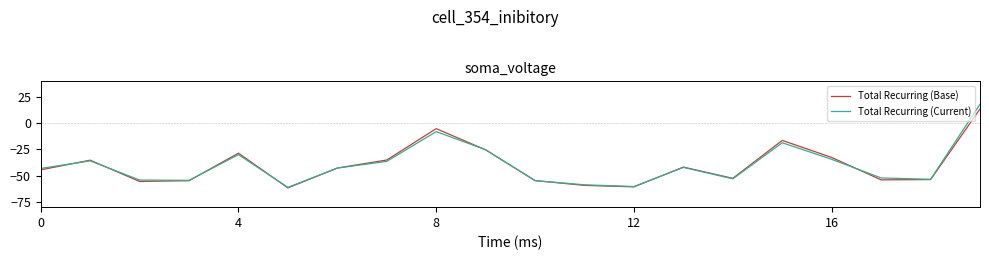

How many lines are shown in the chart?

2